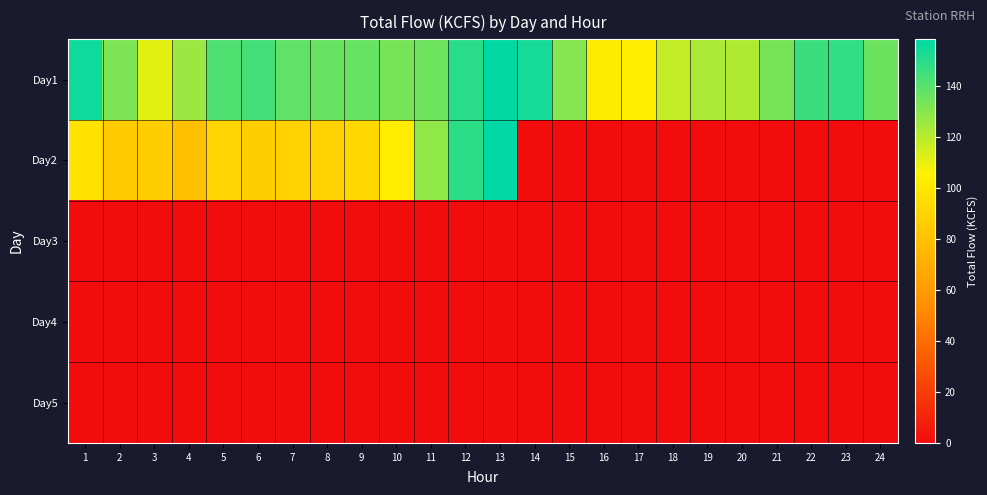

Rank the series by their maximum value, from lowest to highest.

Day3, Day4, Day5, Day1, Day2